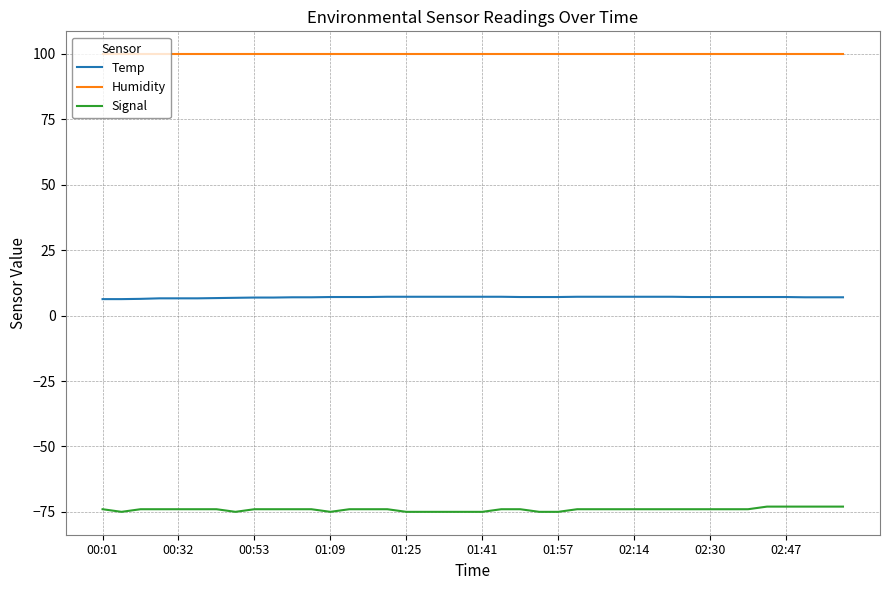

True or false: Humidity and Temp cross at least once.

False